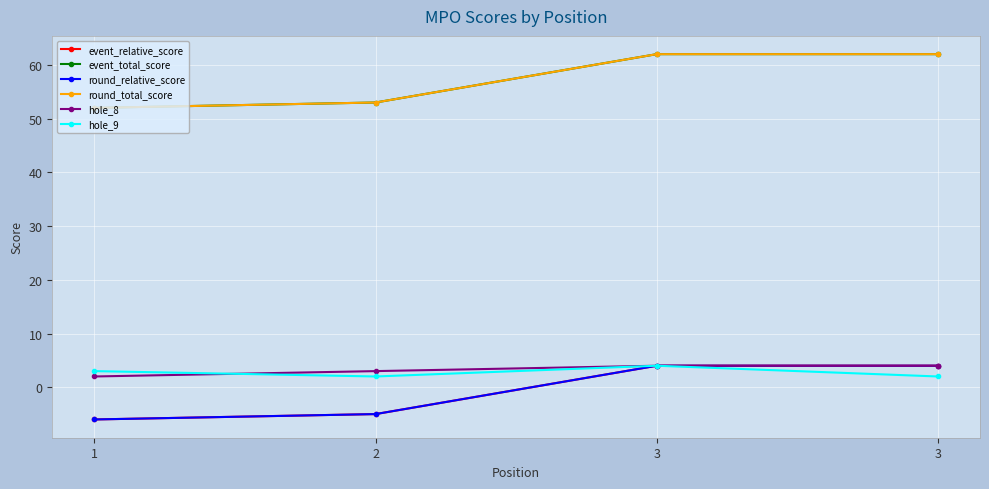

Is the value of hole_9 at 2 greater than the value of round_total_score at 2?

No